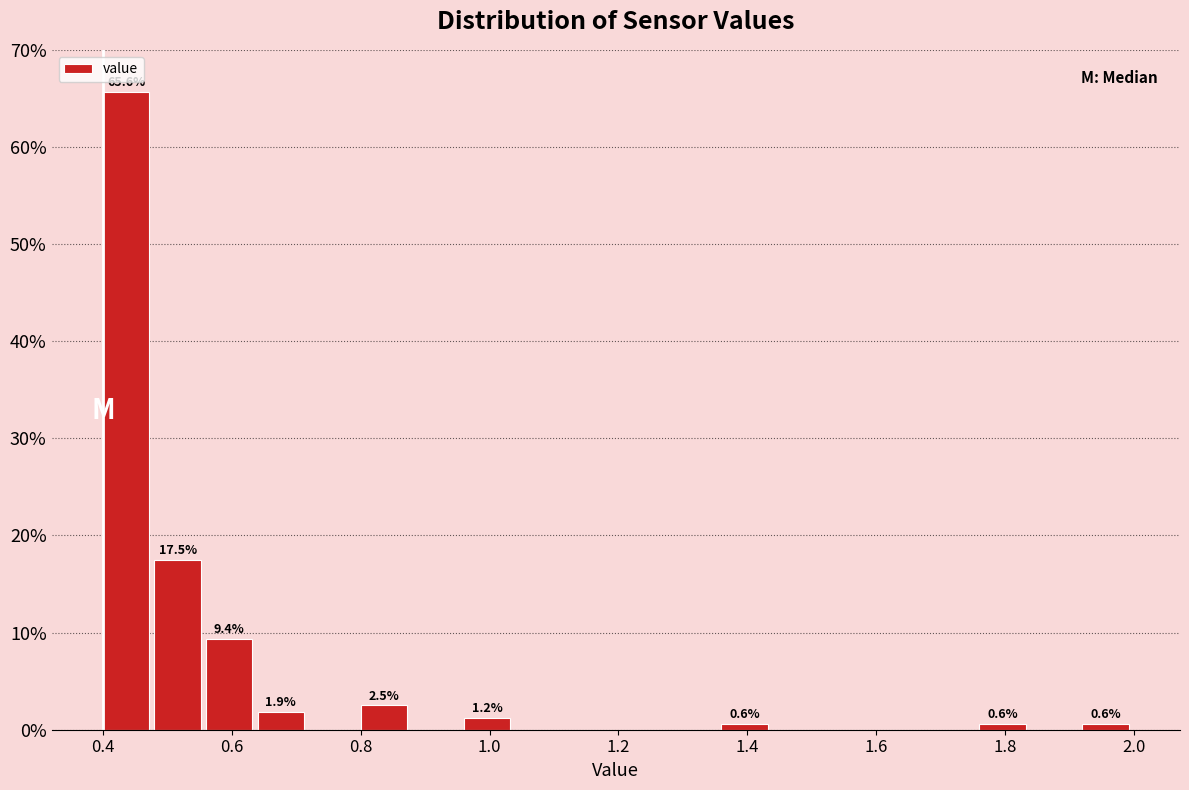

Over which range of the x-axis is the bar tallest?

0.40 to 0.48